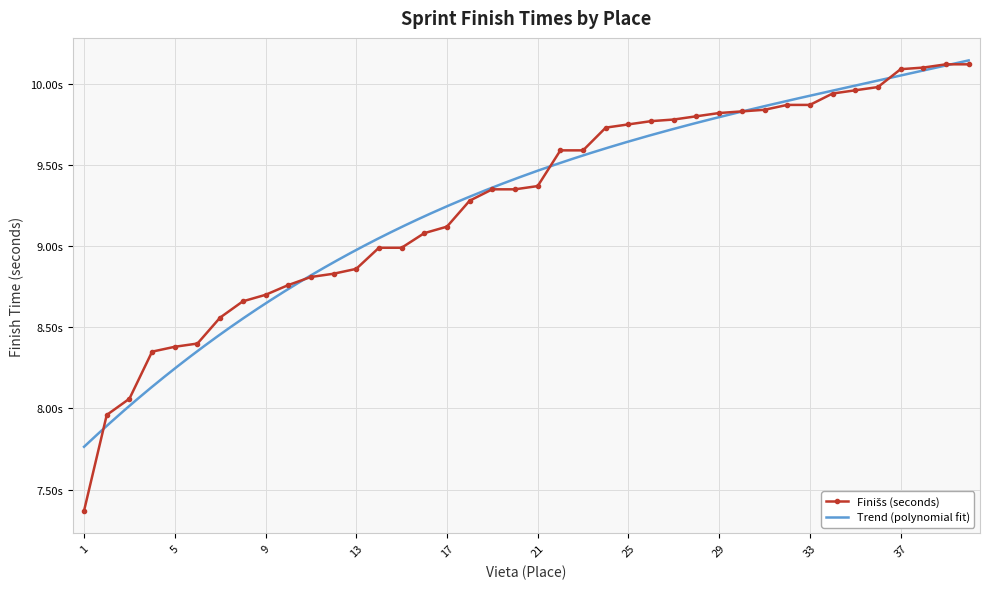

Which label corresponds to the smallest value in the chart?

1